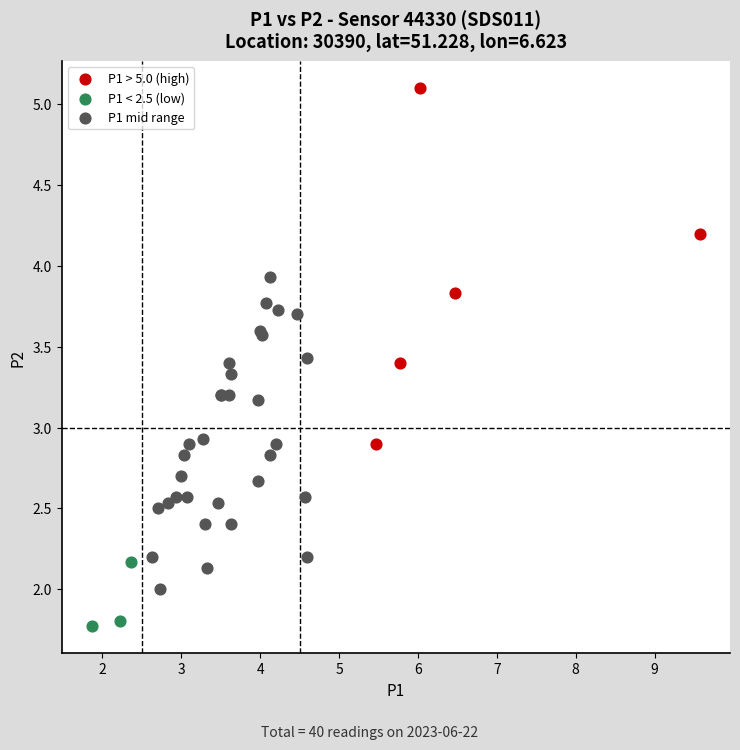

Which series has the largest Y range (max minus min)?

P1 > 5.0 (high)